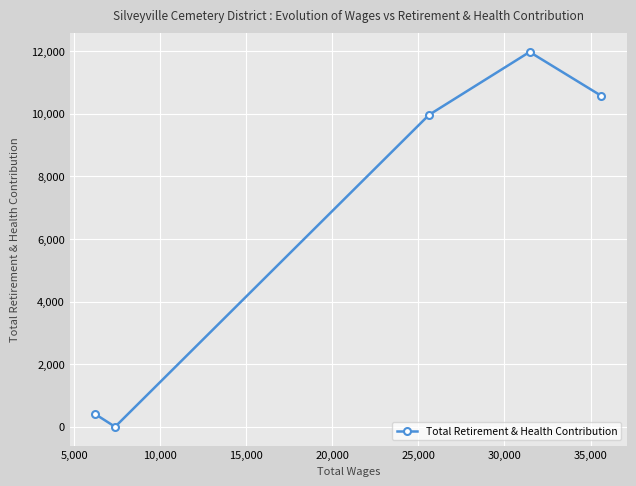

What is the sum of all values?

32899